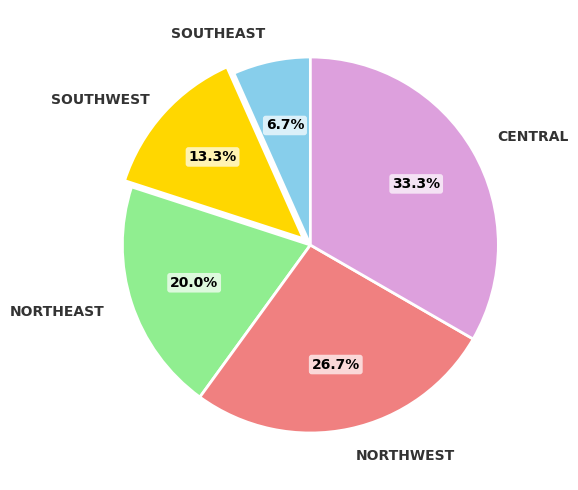

Is there any slice that represents more than half of the pie?

No